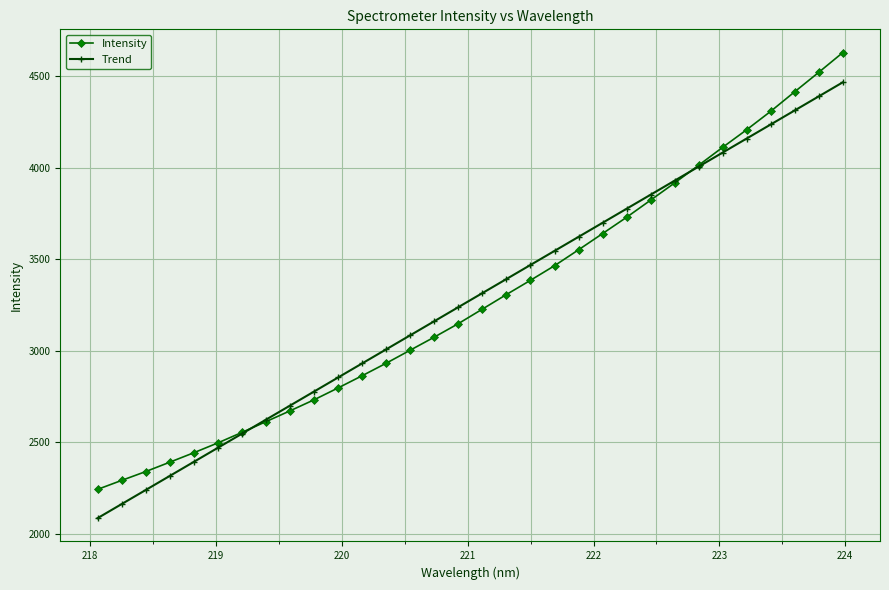

Reading left to right, transcribe all the data shown in this chart.

Intensity: 2241.4	2290.5	2338.8	2390.1	2441.8	2495.6	2553.0	2611.9	2671.0	2731.4	2796.4	2863.1	2931.4	3002.8	3074.1	3147.9	3227.3	3306.9	3384.7	3464.5	3551.5	3640.2	3729.3	3823.0	3917.1	4013.9	4112.0	4208.2	4308.8	4415.7	4521.9	4629.7
Trend: 2084.0	2161.0	2238.0	2314.9	2391.9	2468.8	2545.8	2622.7	2699.7	2776.6	2853.5	2930.4	3007.3	3084.2	3161.1	3238.0	3314.9	3391.7	3468.6	3545.4	3622.3	3699.1	3776.0	3852.8	3929.6	4006.4	4083.3	4160.1	4236.9	4313.6	4390.4	4467.2